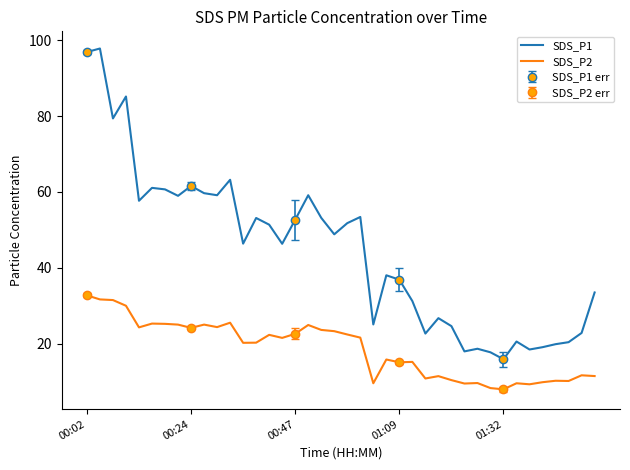

What is the highest value of the SDS_P2 series?

32.7